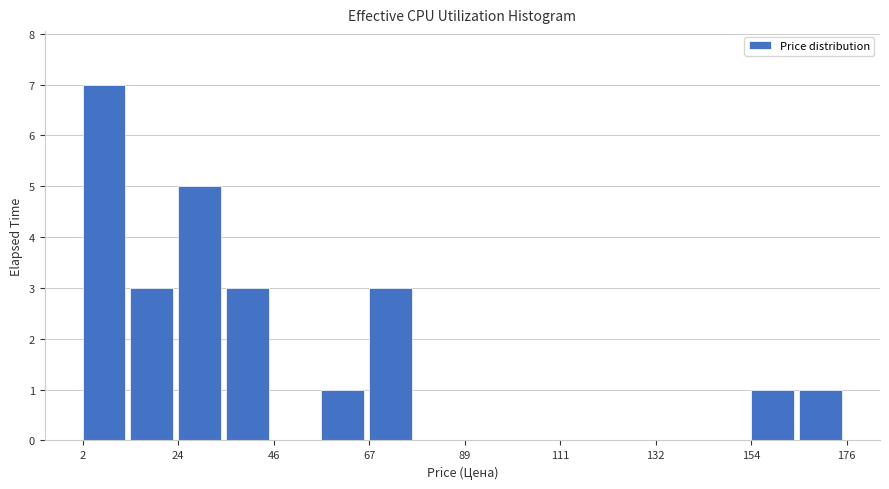

Around what value on the x-axis is the tallest bar? Give the approximate position of its centre, as read against the axis.

5